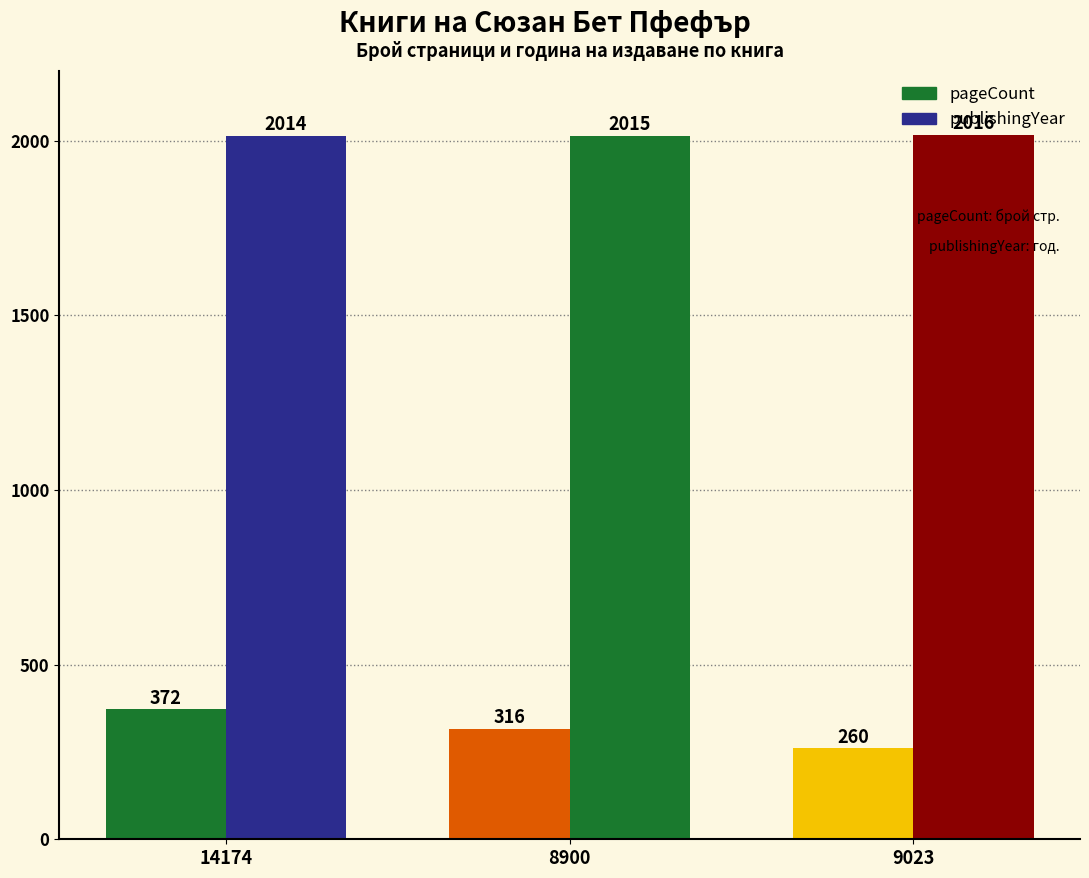

List the labels in order of pageCount value, largest first.

14174, 8900, 9023